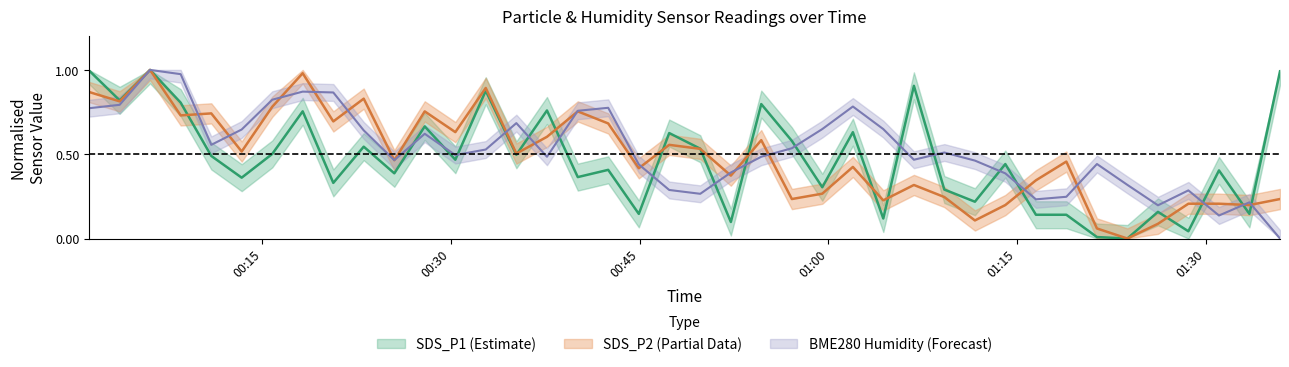

Is the value of SDS_P1 at 2024/01/21 01:35:54 greater than the value of BME280_humidity at 2024/01/21 00:42:30?

Yes